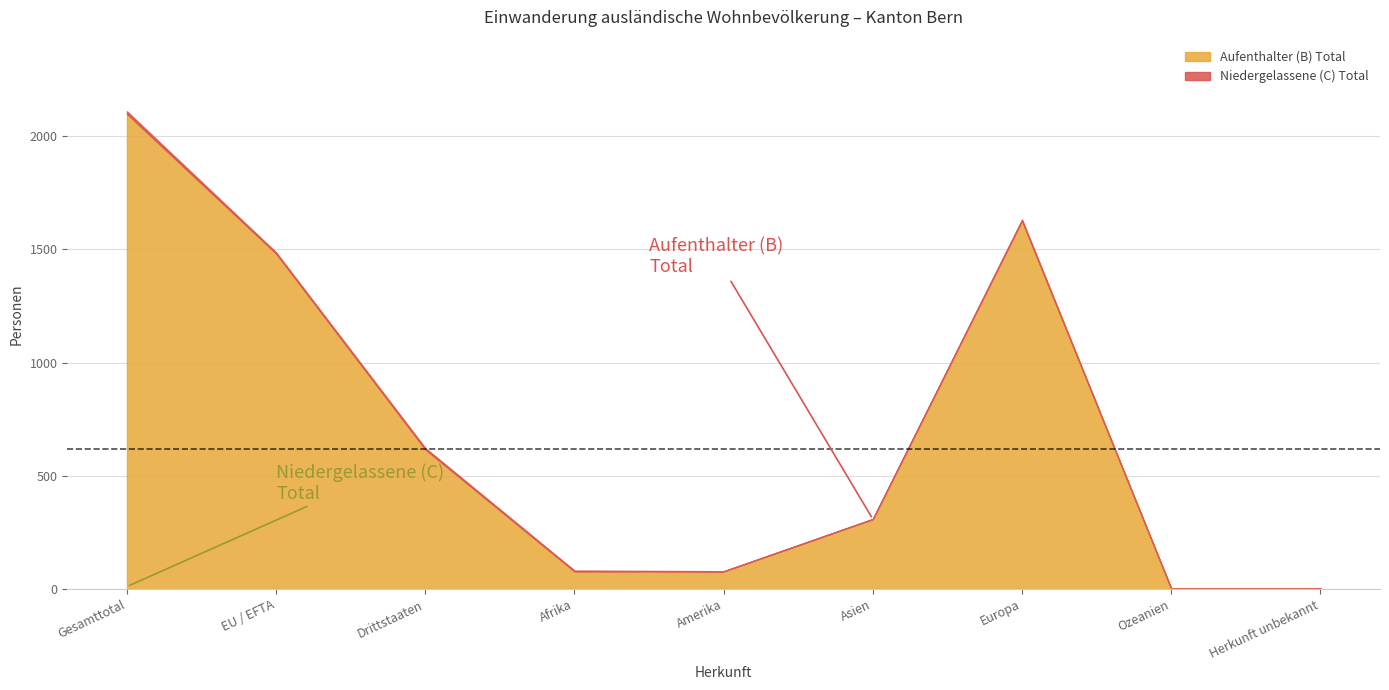

The chart shows a value of 617 at Drittstaaten. True or false?

True